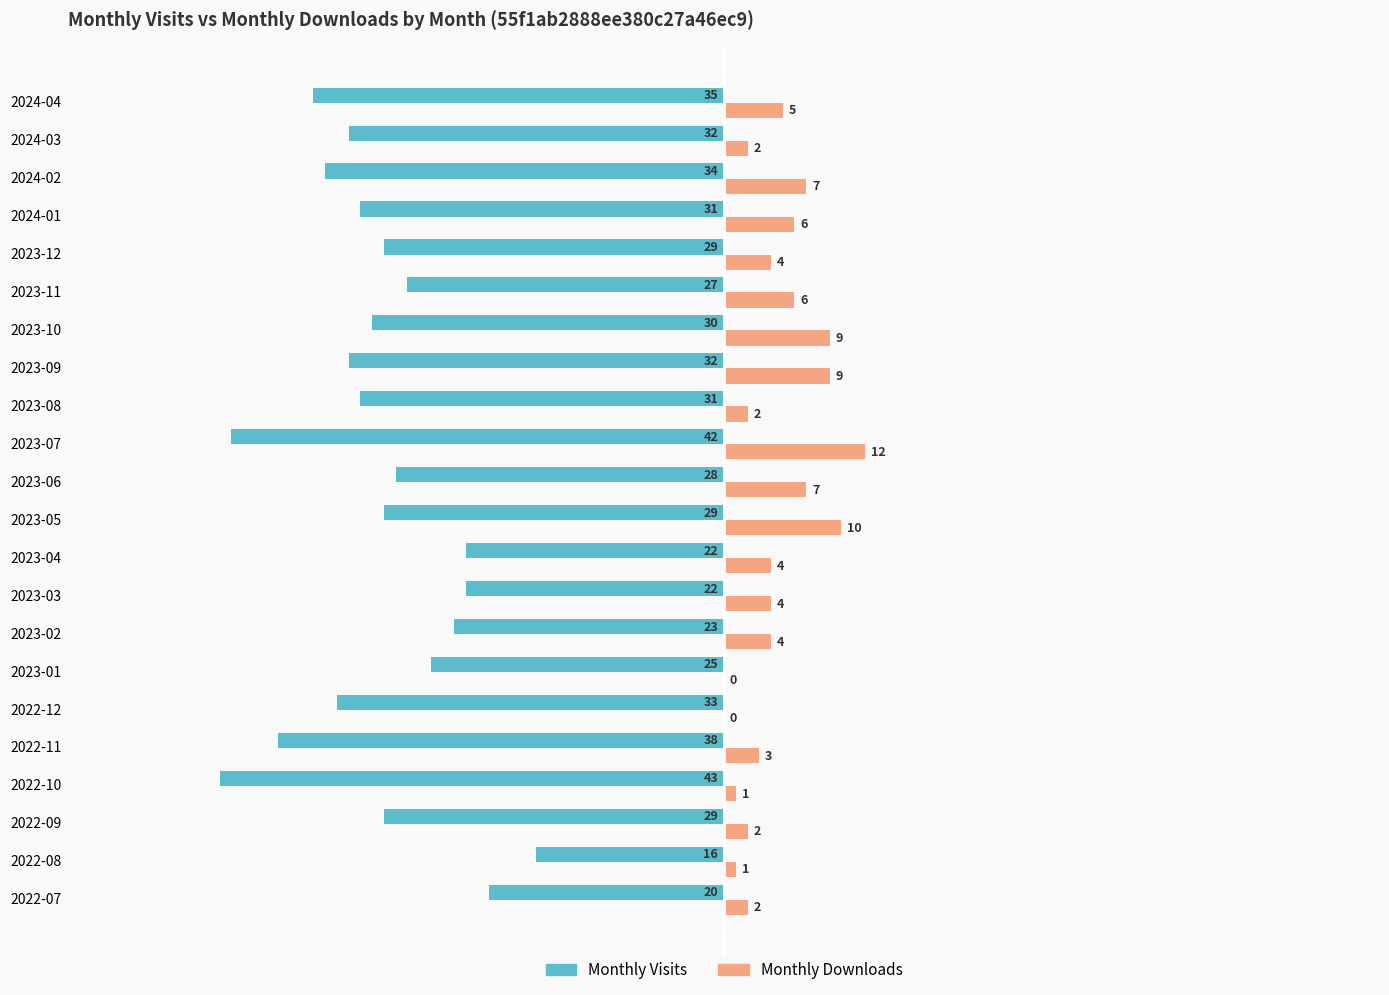

What is the sum of the Monthly Downloads values at 2023-03 and 2023-04?

8